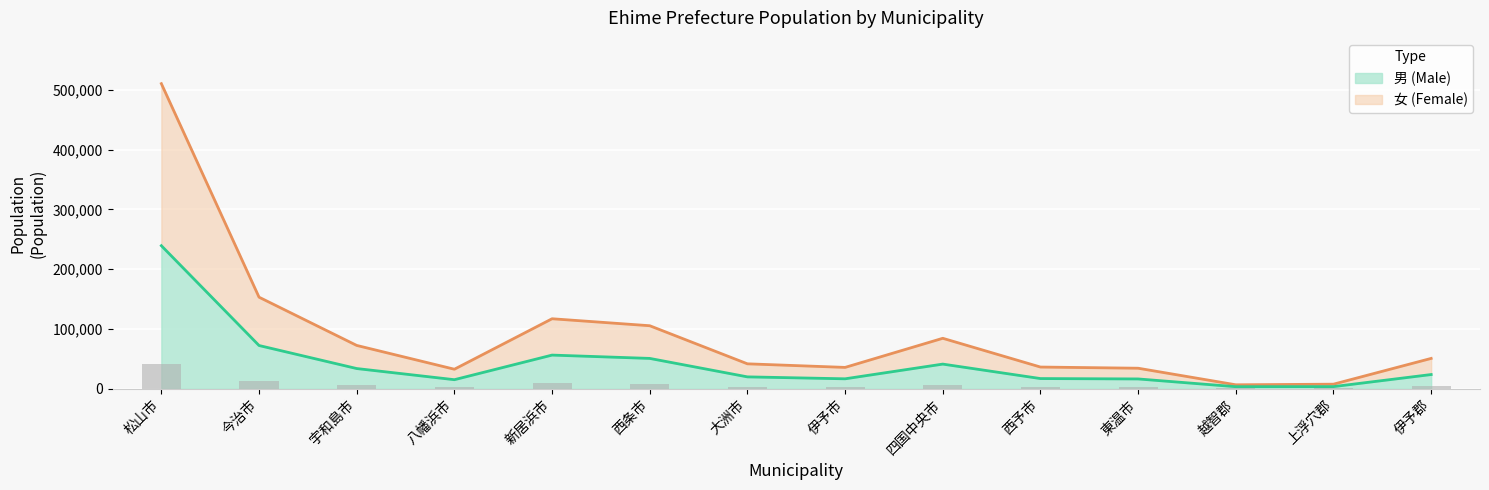

List the labels in order of 男 (Male) value, smallest first.

越智郡, 上浮穴郡, 八幡浜市, 東温市, 伊予市, 西予市, 大洲市, 伊予郡, 宇和島市, 四国中央市, 西条市, 新居浜市, 今治市, 松山市